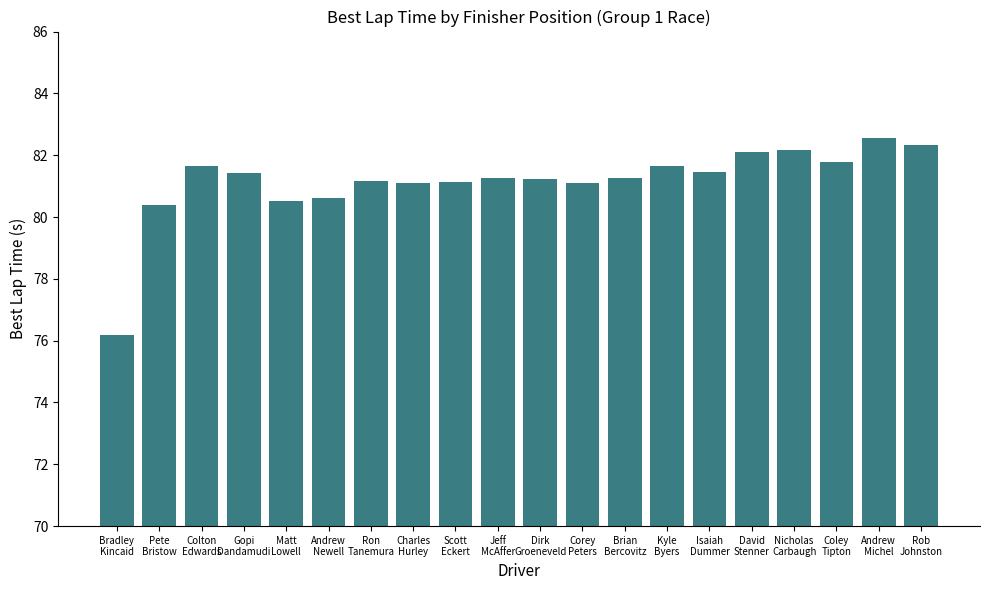

What is the difference between the maximum and minimum values?

6.4